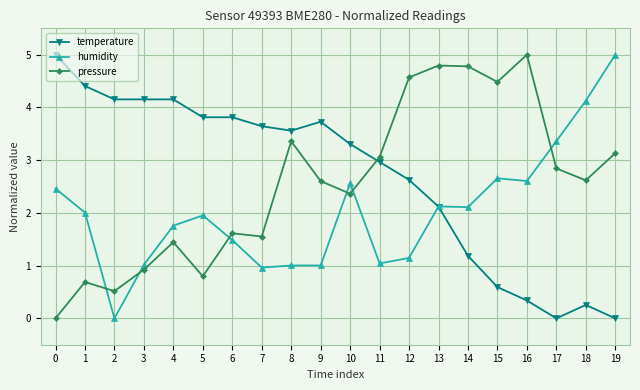

Does the chart have visible grid lines?

Yes